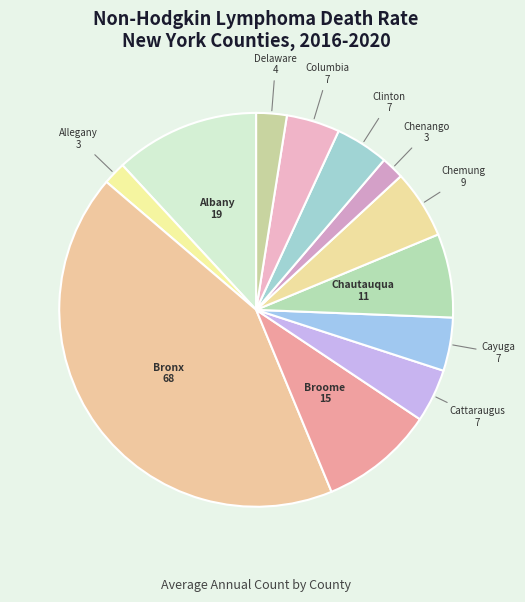

Count the number of slices in the pie.

12